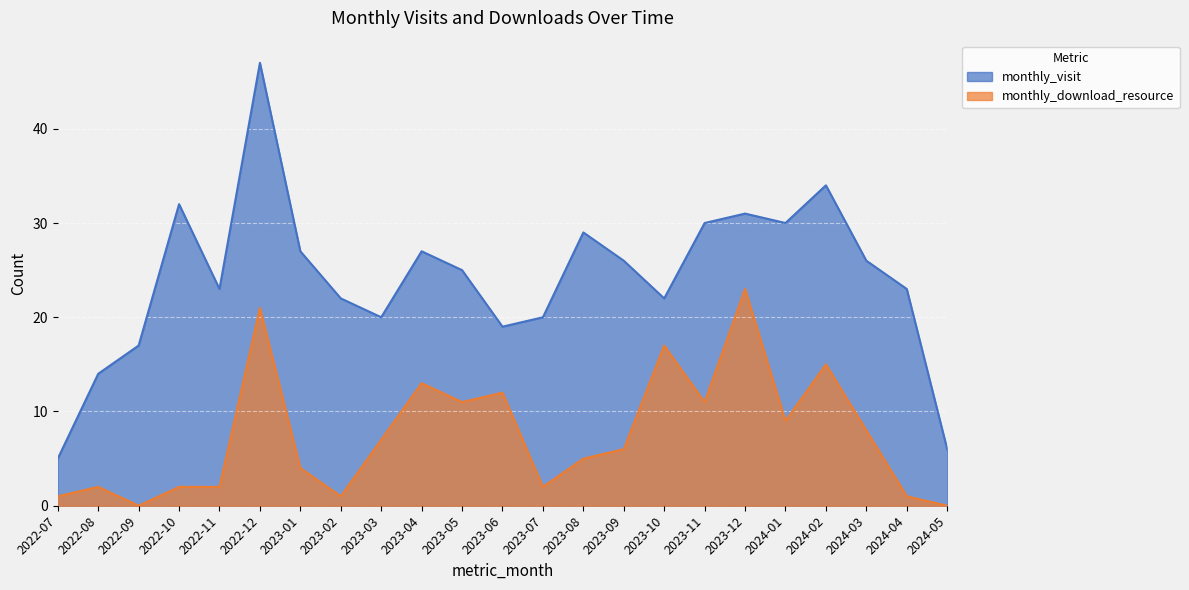

Rank the series by their maximum value, from highest to lowest.

monthly_visit, monthly_download_resource